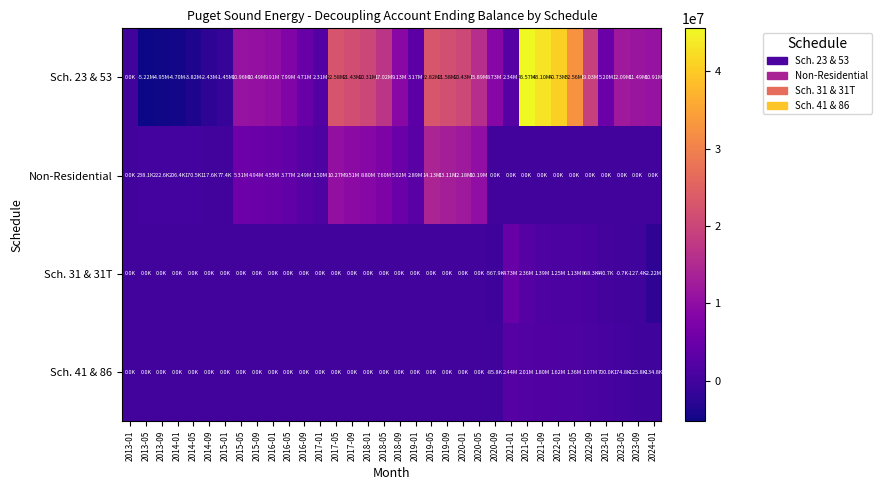

Rank the series by their maximum value, from highest to lowest.

Sch. 23 & 53, Non-Residential, Sch. 31 & 31T, Sch. 41 & 86